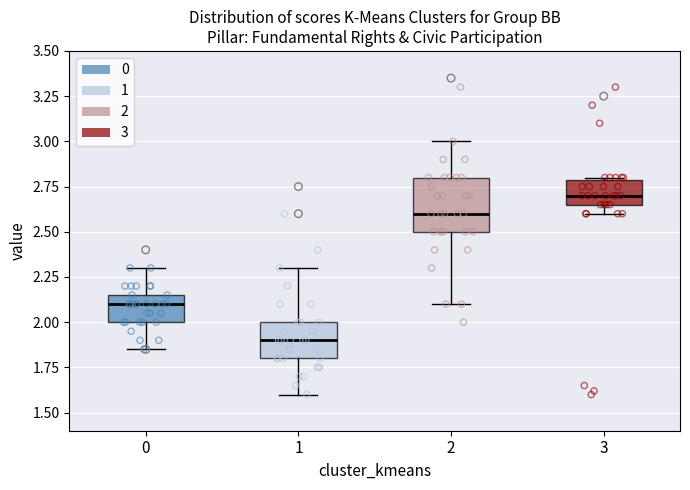

Reading left to right, transcribe this box plot: for each box, give where its median line is, the range the box spans, and where its two whiskers end, as read against the y-axis. The values are not printed on the chart, so give them approximately, as read against the axis.

0: median 2.10, box 2.00 to 2.15, whiskers 1.85 to 2.30
1: median 1.90, box 1.80 to 2.00, whiskers 1.60 to 2.30
2: median 2.60, box 2.50 to 2.80, whiskers 2.10 to 3.00
3: median 2.70, box 2.65 to 2.80, whiskers 2.60 to 2.80